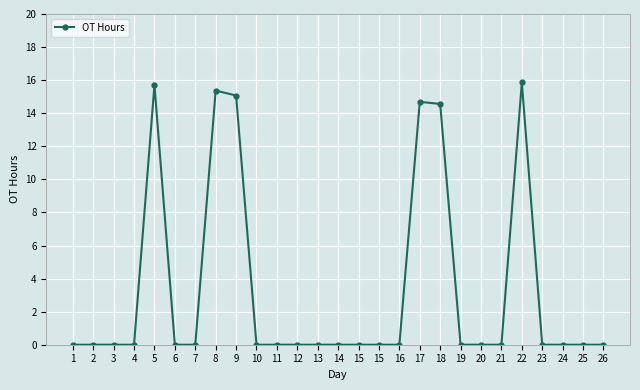

What is the difference between the second highest and second lowest values?

15.7